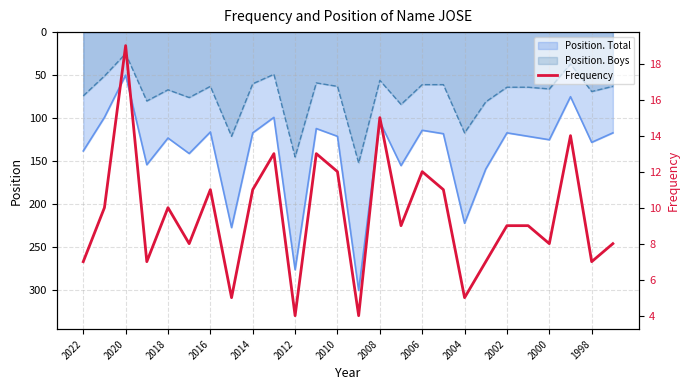

Is it true that the value at 2022 is 3?

False